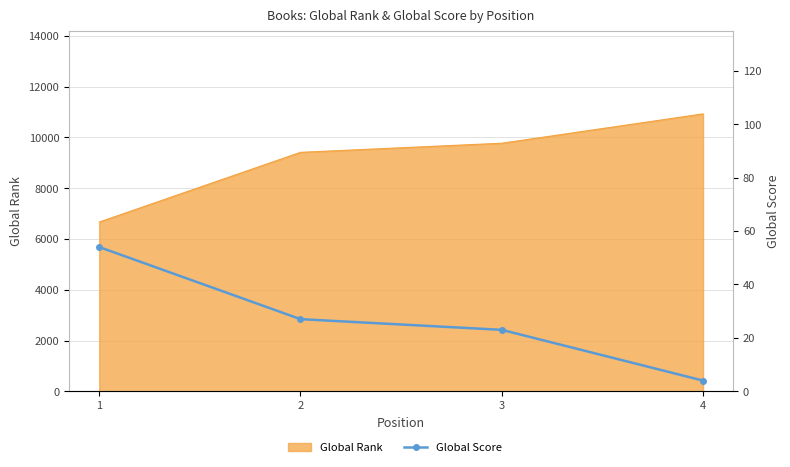

What is the smallest value displayed?

4